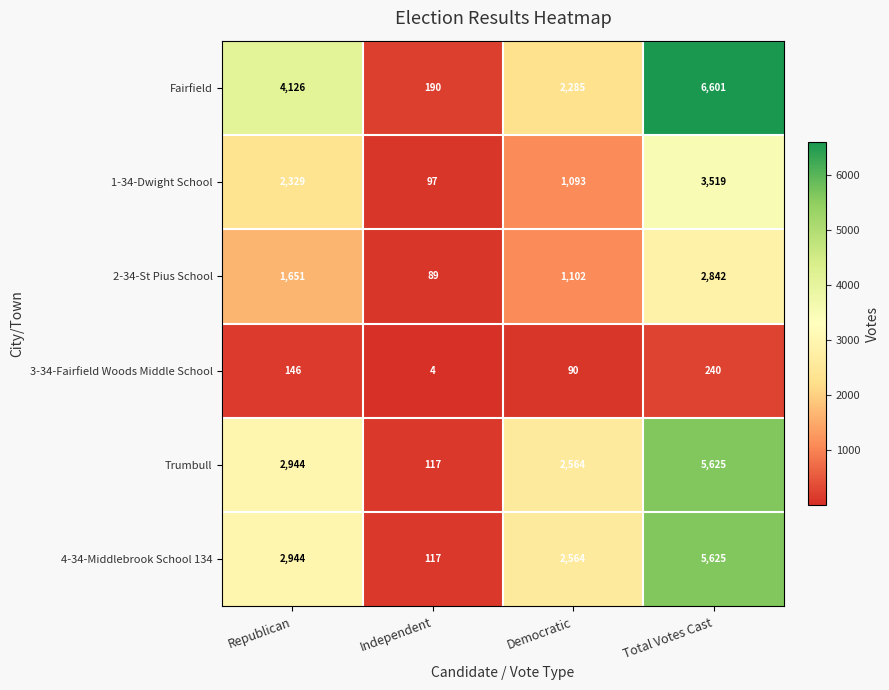

Which label corresponds to the largest value in the chart?

Total Votes Cast